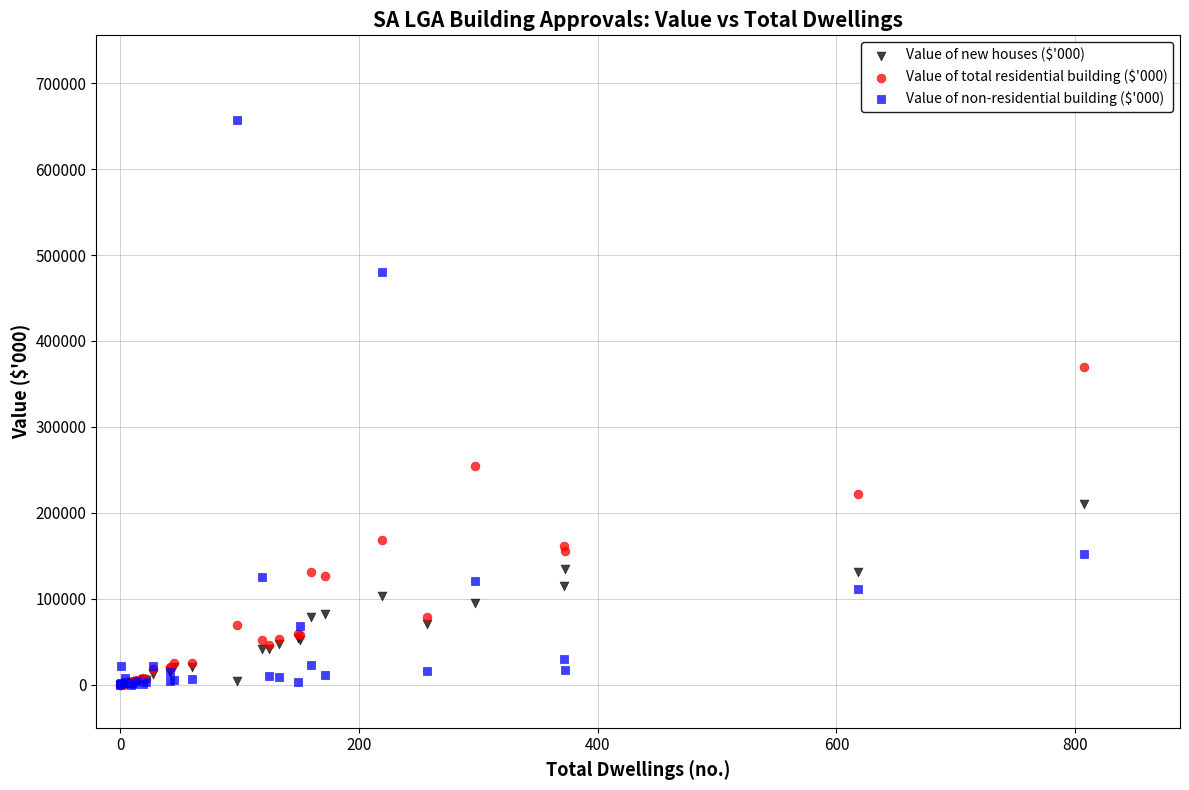

Across all series, what Y value is closest to 328517?

369159.4